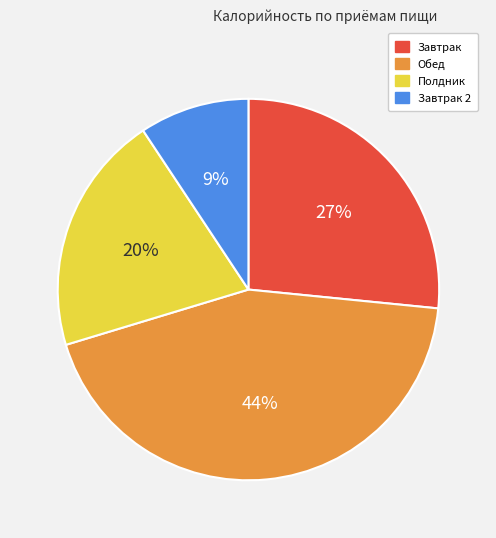

To the nearest percent, what is the average slice percentage?

25%